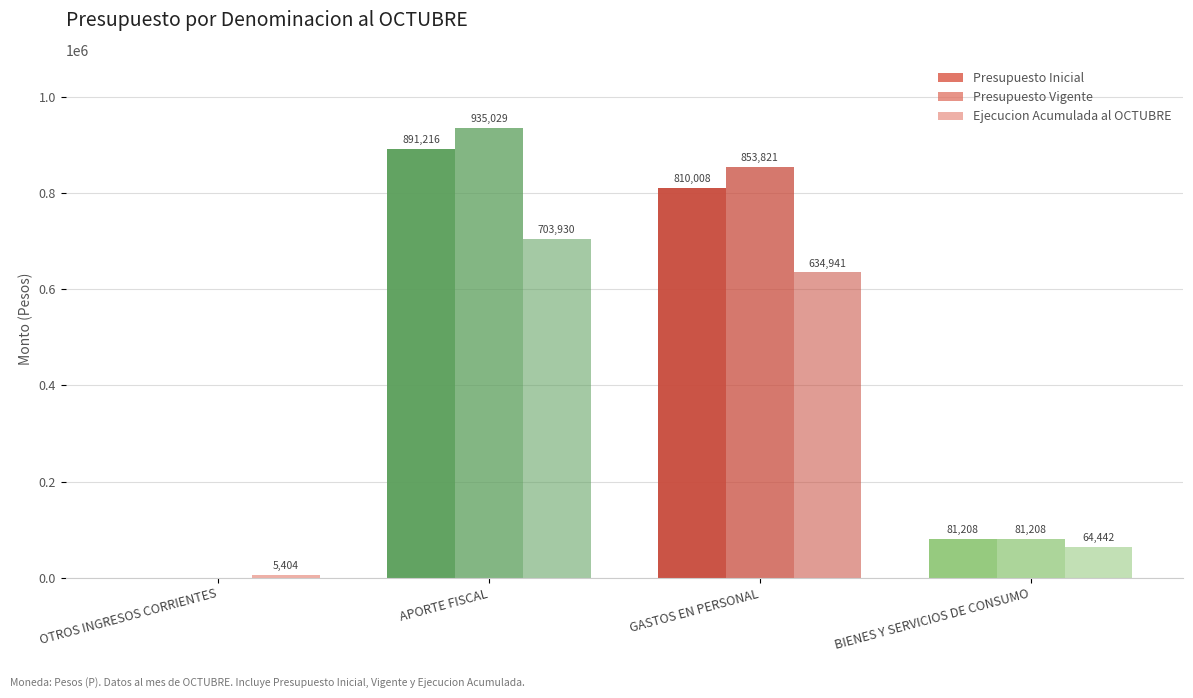

At which label is Ejecucion Acumulada al OCTUBRE closest to 354667?

GASTOS EN PERSONAL